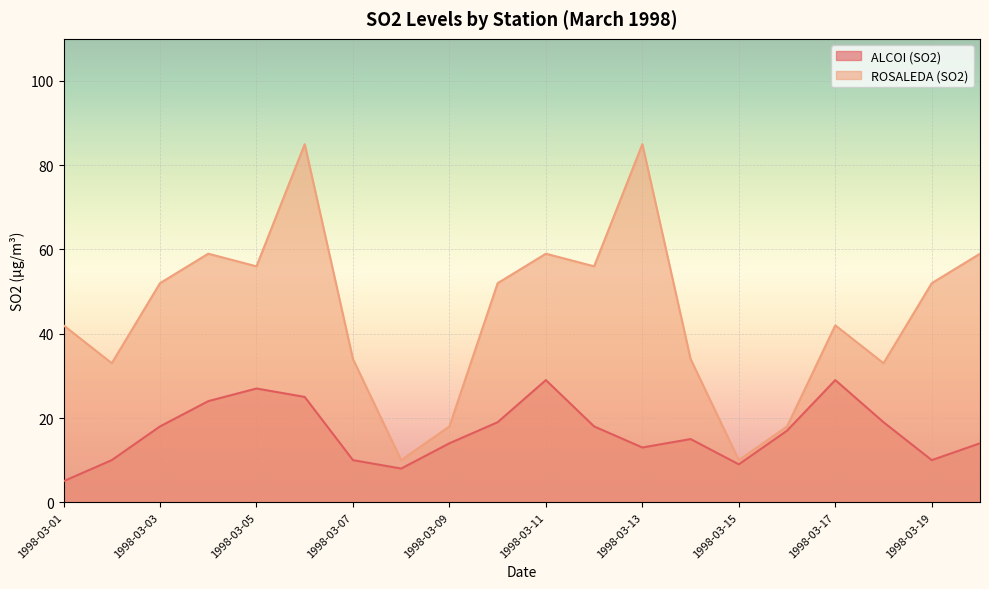

How many values in the ALCOI (SO2) series exceed 17?

9